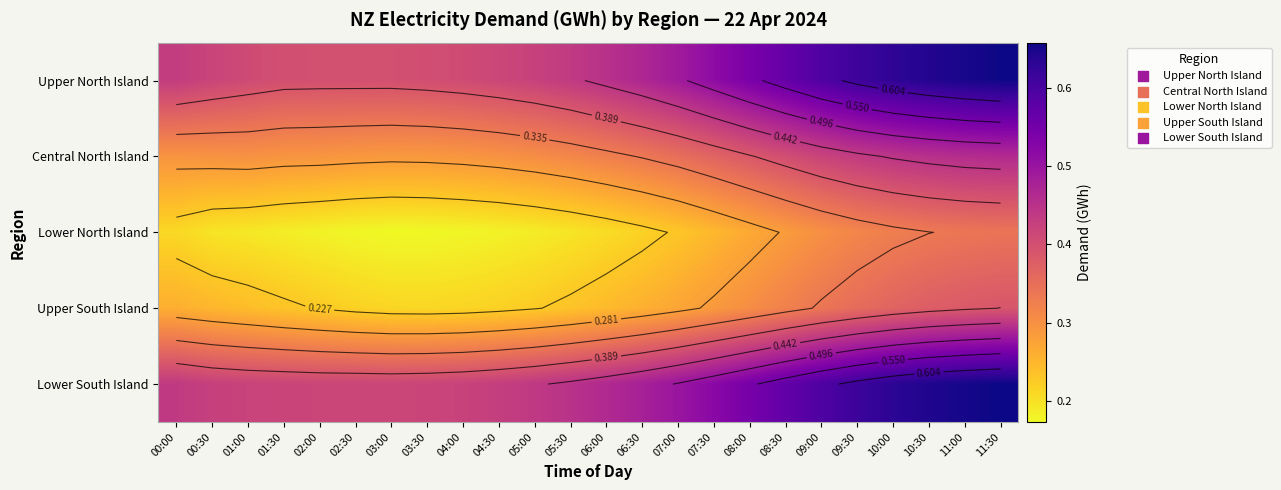

At how many categories does at least one series exceed 0?

24